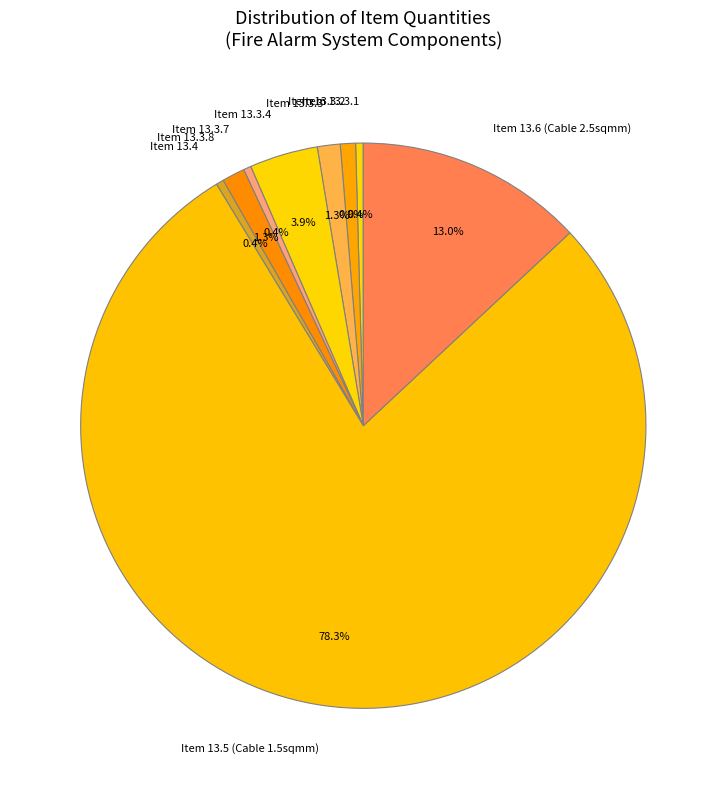

How many segments does this pie chart have?

9